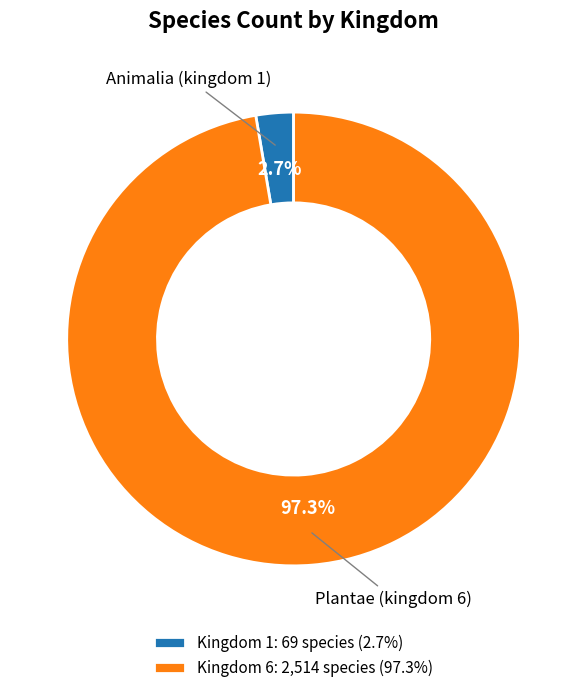

Which has a higher value, Kingdom 6: 2,514 species (97.3%) or Kingdom 1: 69 species (2.7%)?

Kingdom 6: 2,514 species (97.3%)